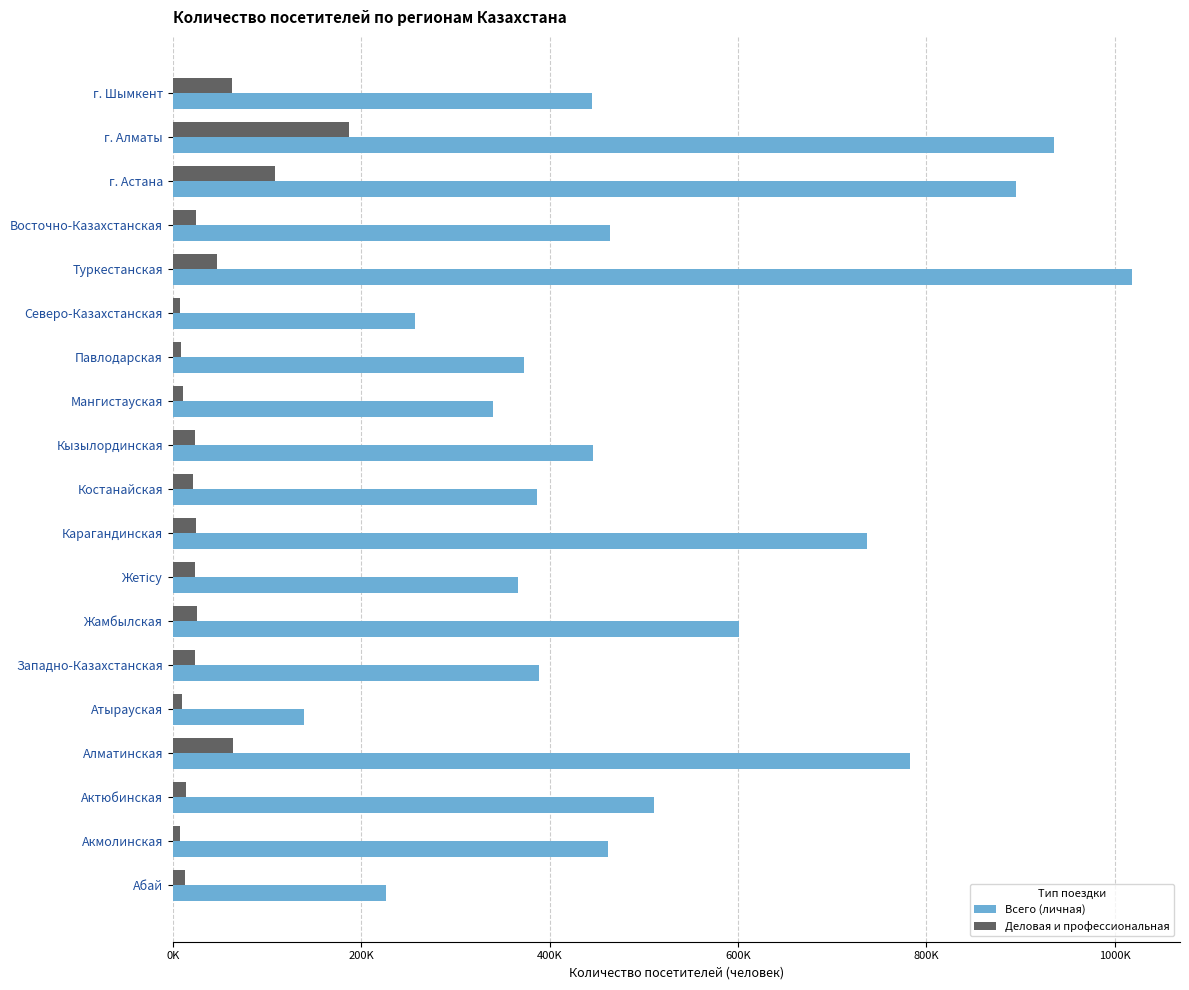

What are all the series names shown in the legend?

Всего (личная), Деловая и профессиональная